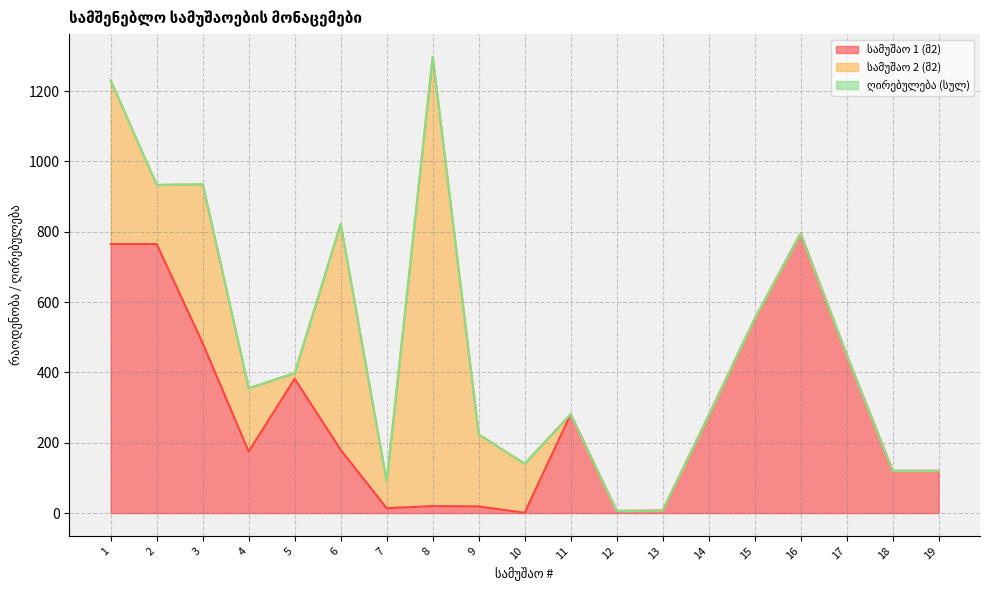

How many data points in სამუშაო 1 (მ2) are less than 180?

9